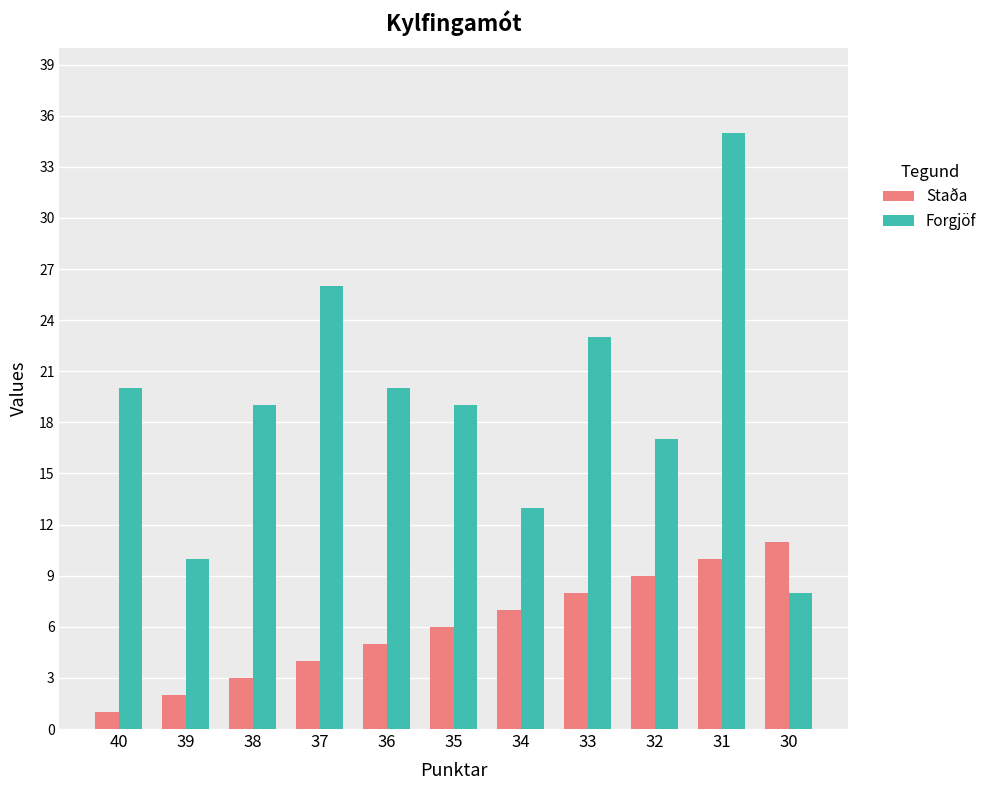

True or false: Forgjöf has a value of 20 at 40.

True